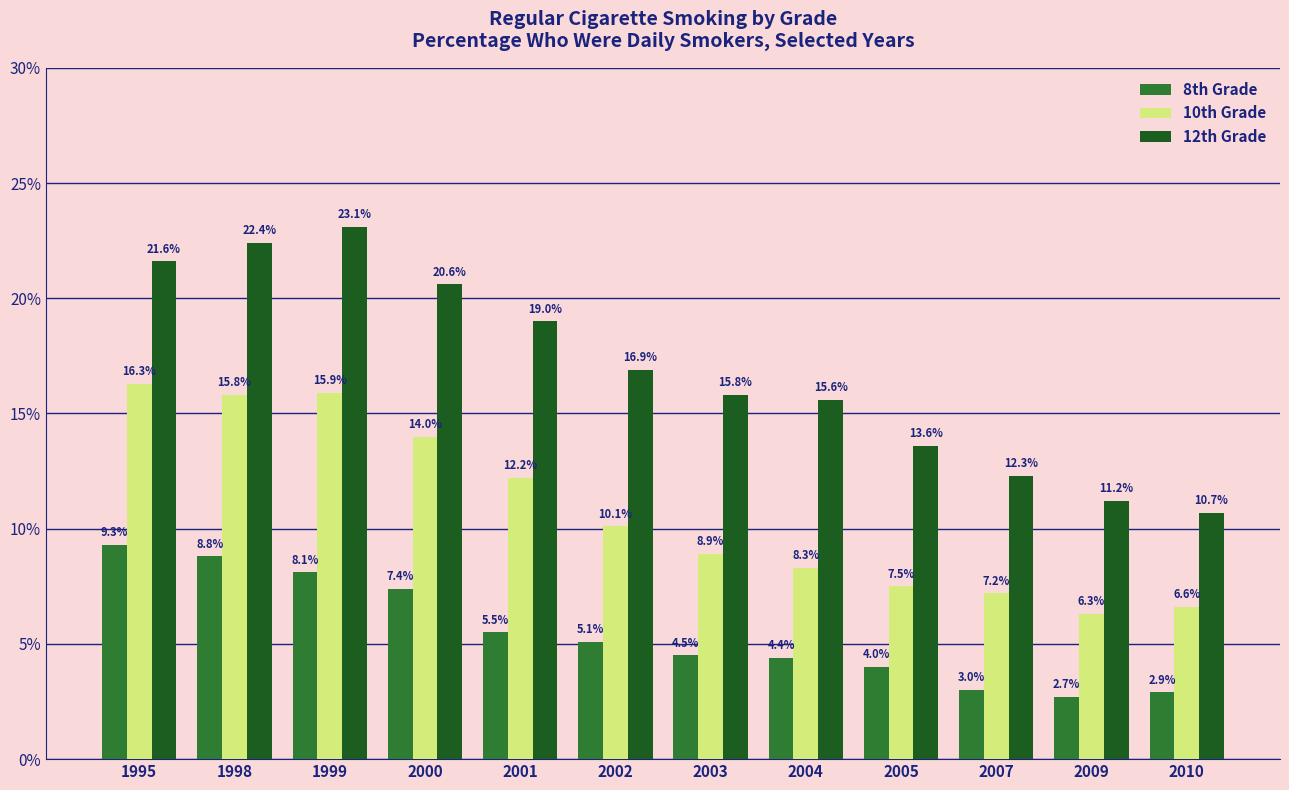

Where is 8th Grade nearest to the value 6?

2001